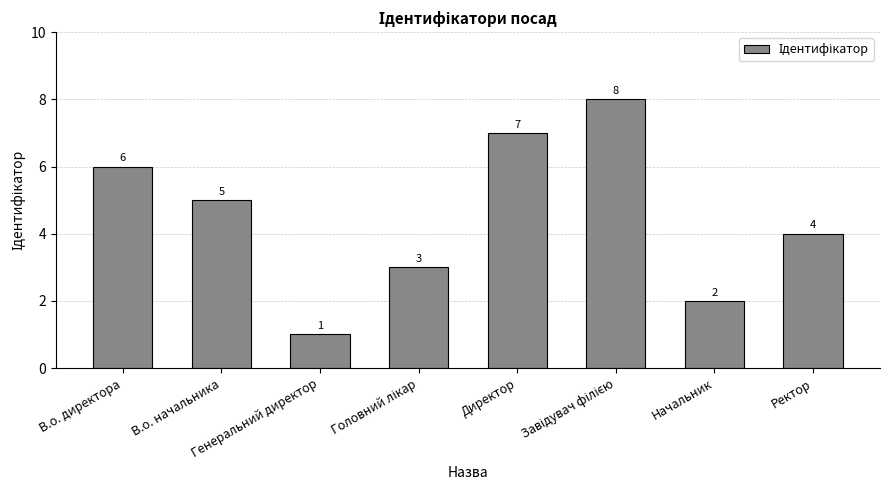

The value at Ректор is 4. True or false?

True